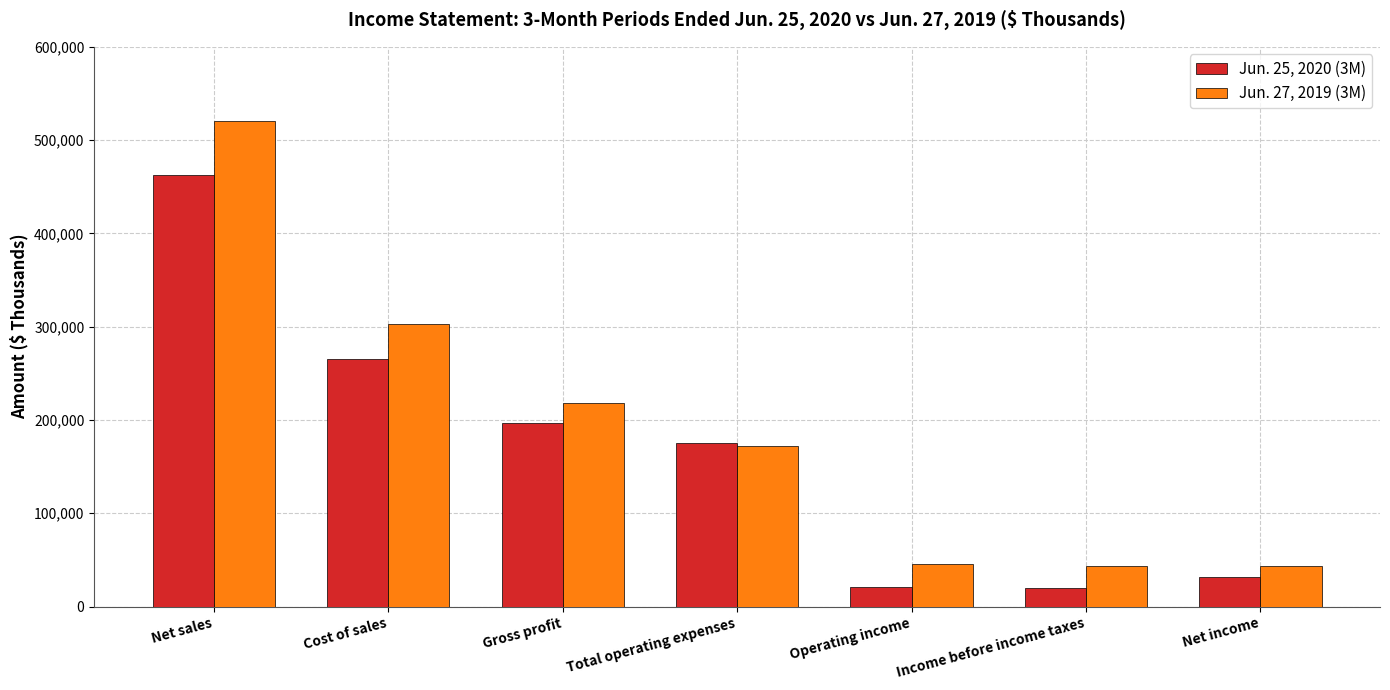

How many groups of bars are there?

7